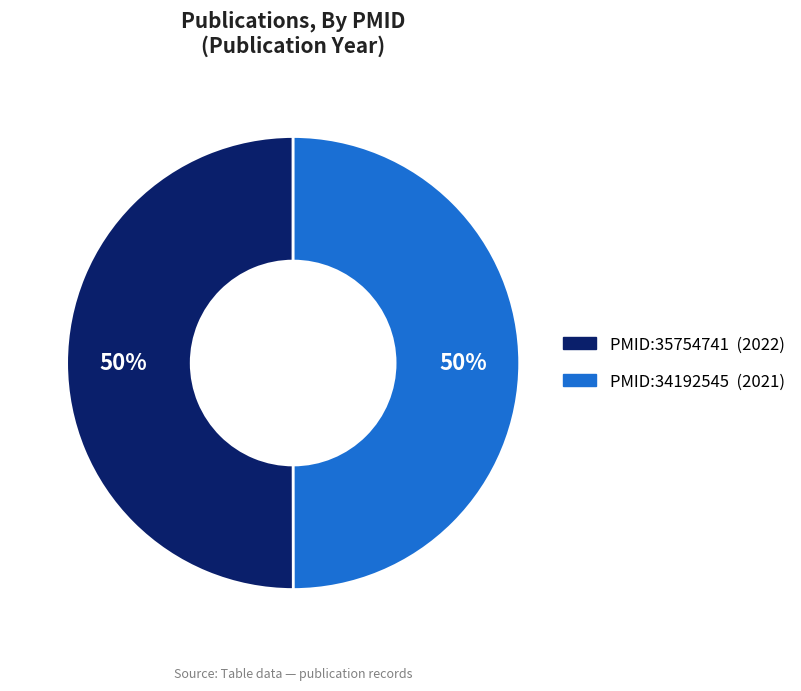

Count the number of slices in the pie.

2